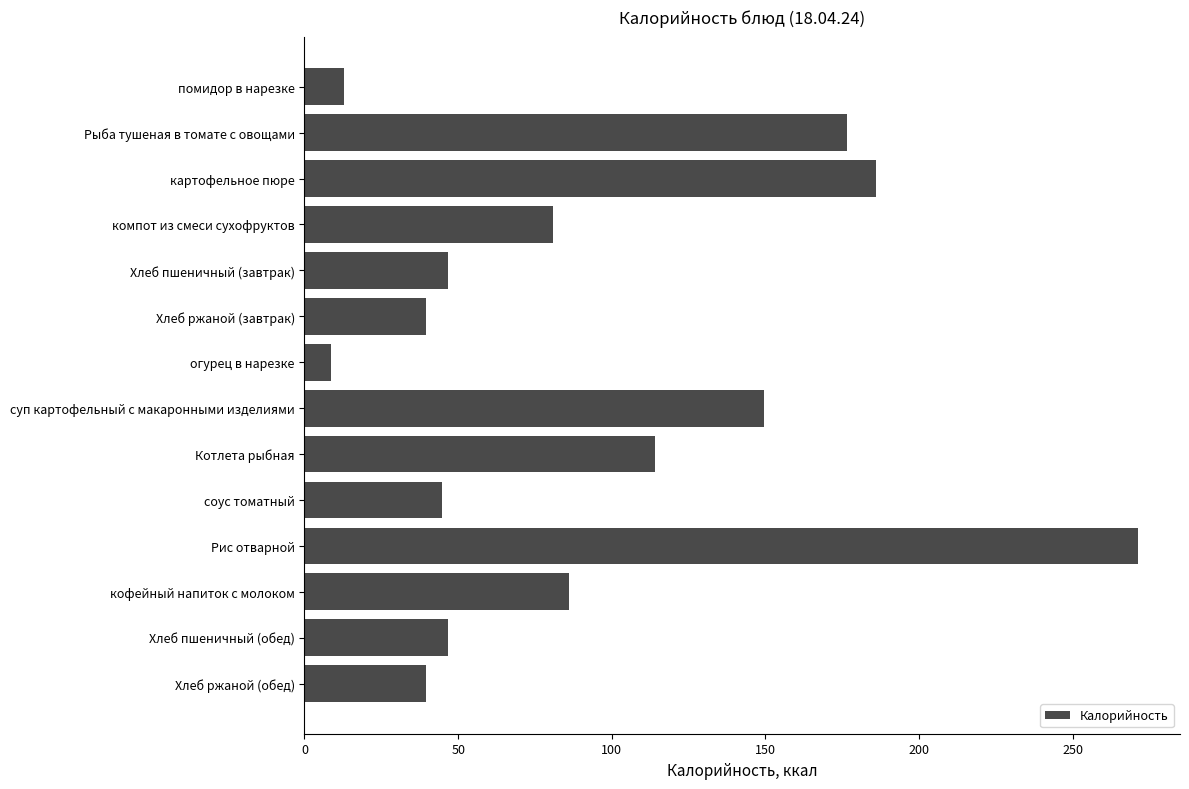

Reading top to bottom, transcribe all the data shown in this chart.

помидор в нарезке=12.8	Рыба тушеная в томате с овощами=176.6	картофельное пюре=185.9	компот из смеси сухофруктов=80.8	Хлеб пшеничный (завтрак)=46.8	Хлеб ржаной (завтрак)=39.6	огурец в нарезке=8.5	суп картофельный с макаронными изделиями=149.5	Котлета рыбная=114.2	соус томатный=44.9	Рис отварной=271.3	кофейный напиток с молоком=86.0	Хлеб пшеничный (обед)=46.8	Хлеб ржаной (обед)=39.6